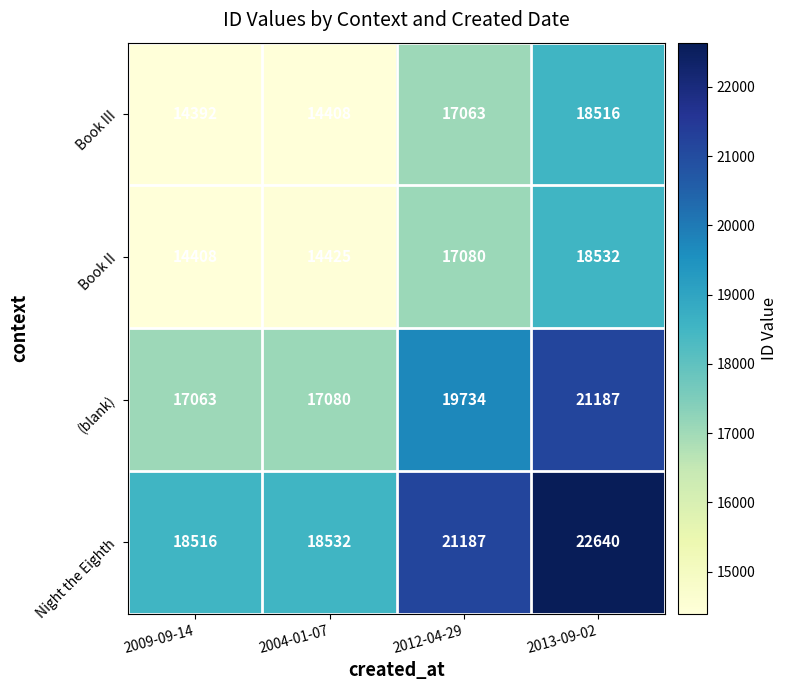

List the series in order of their peak value, lowest first.

Book III, Book II, (blank), Night the Eighth